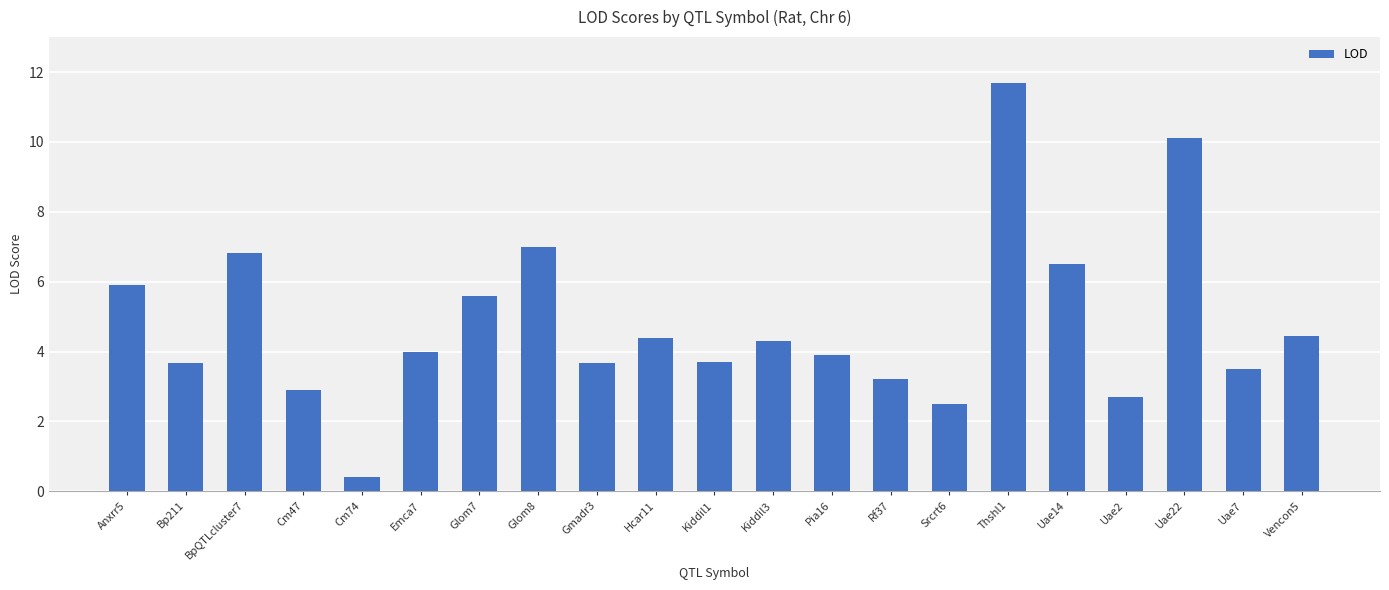

Approximately how many times larger is the value at Kiddil1 compared to Uae14?

0.6